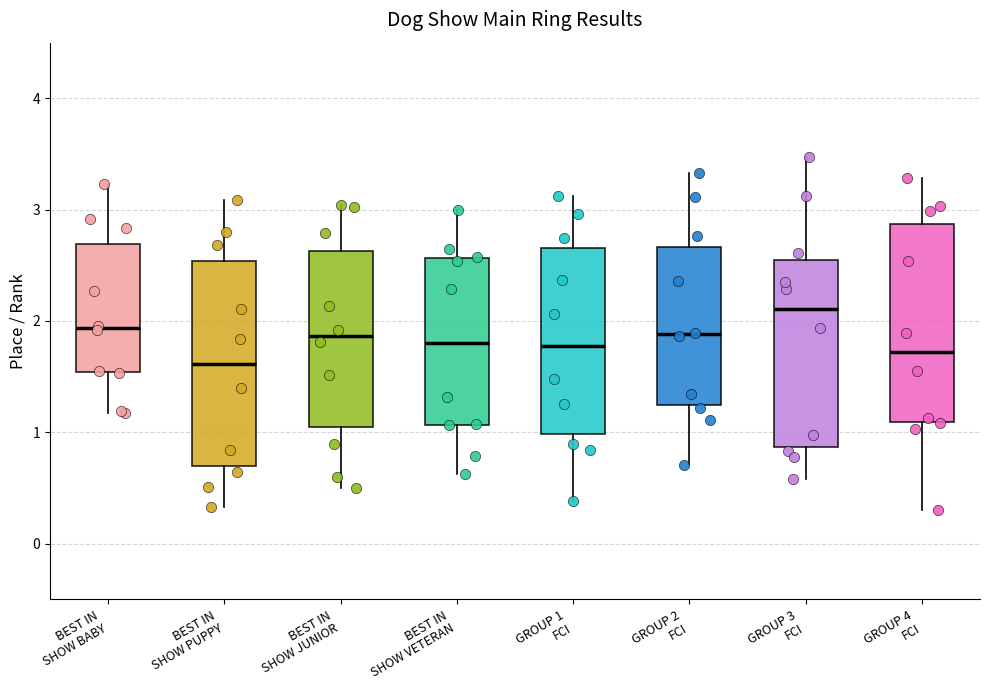

Where is the upper edge of the box for BEST IN SHOW JUNIOR on the y-axis? The values are not printed on the chart, so give them approximately, as read against the axis.

2.6